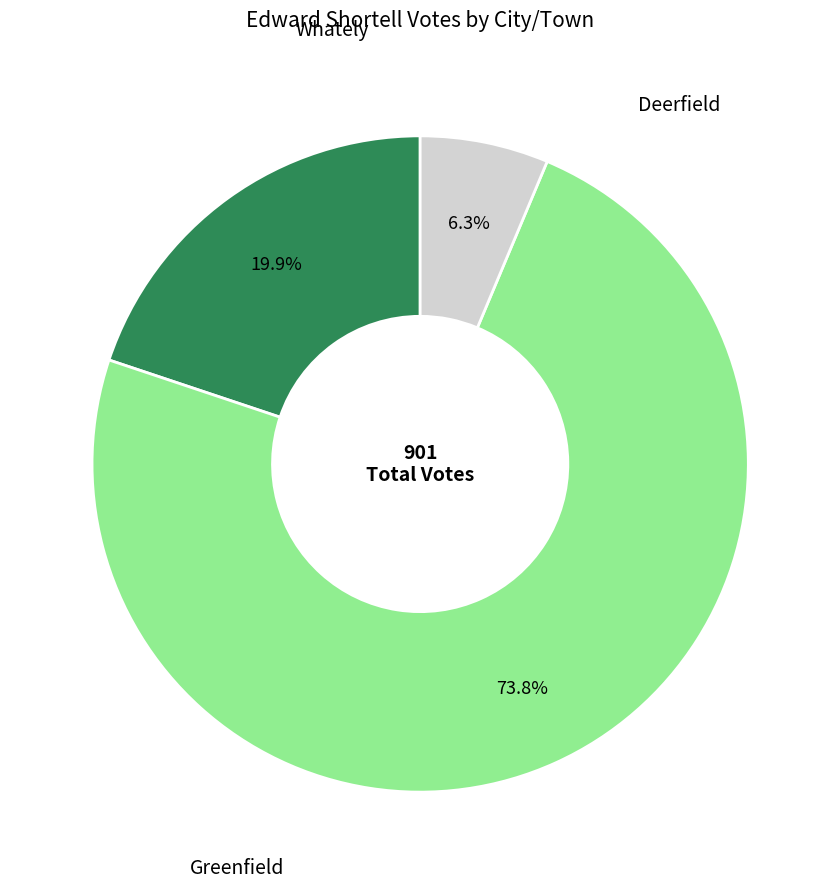

Is there any slice that represents more than half of the pie?

Yes